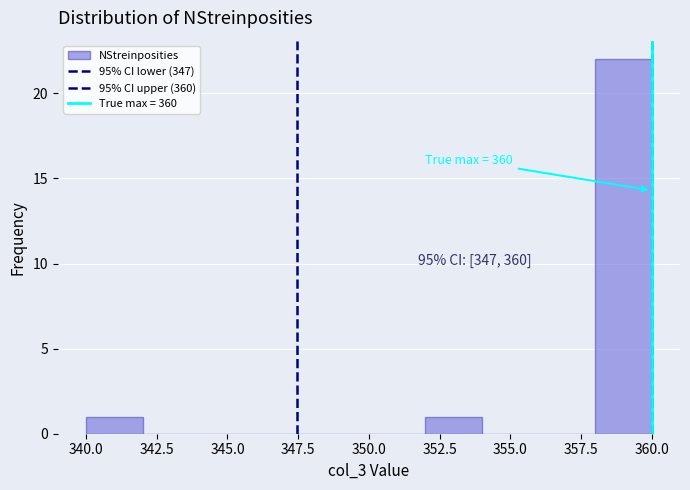

Over which range of the x-axis is the bar tallest?

358 to 360